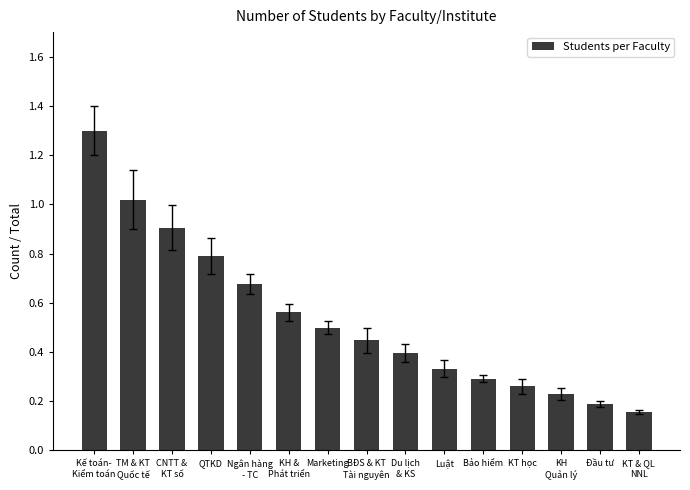

What position from the right is Bảo hiểm?

5